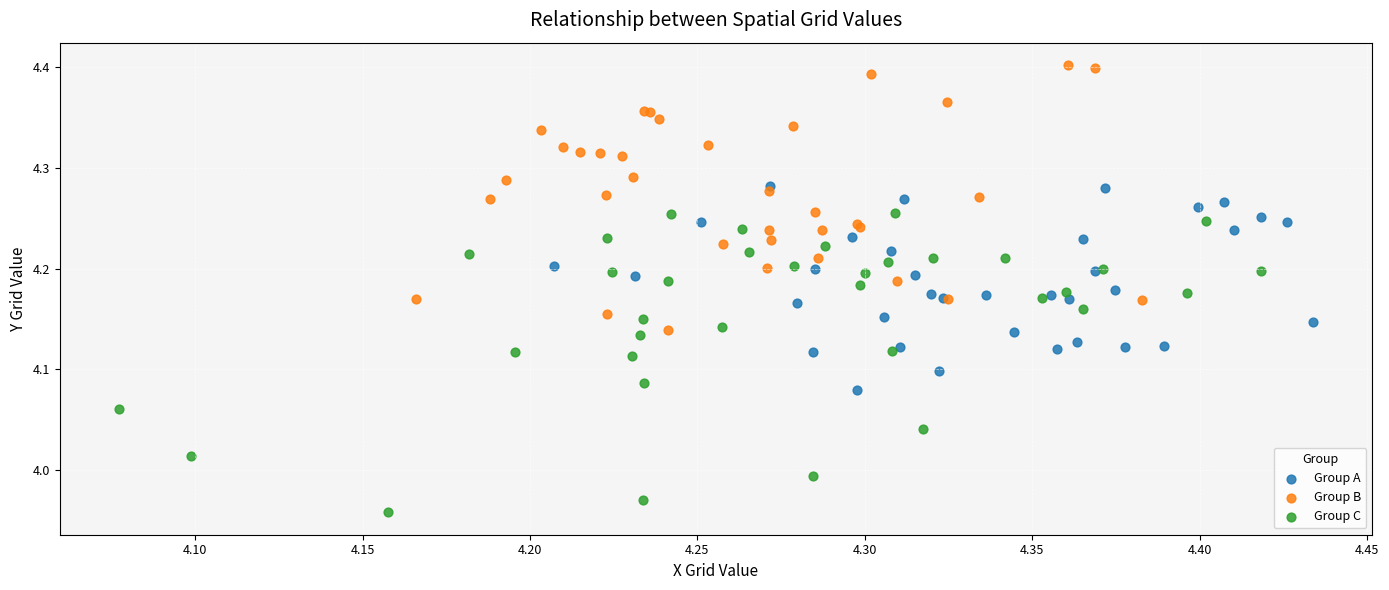

Which series contains the lowest Y value?

Group C